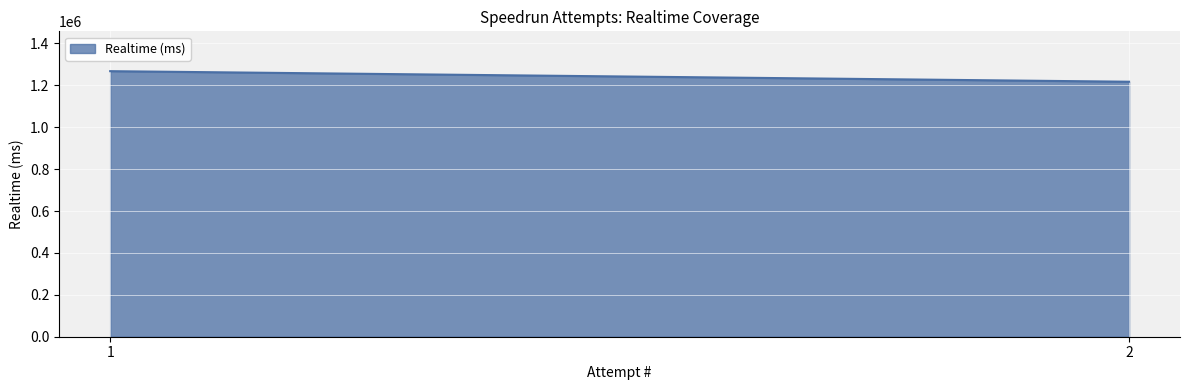

At which label is the value closest to 1242213?

1